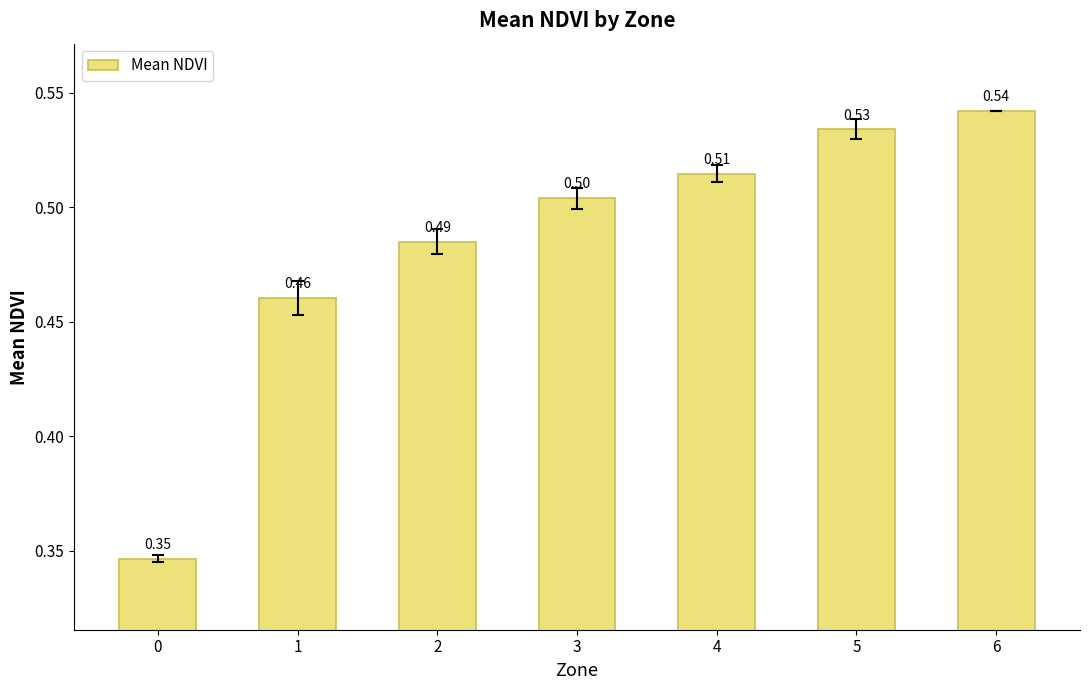

List the labels in order of value, smallest first.

0, 1, 2, 3, 4, 5, 6